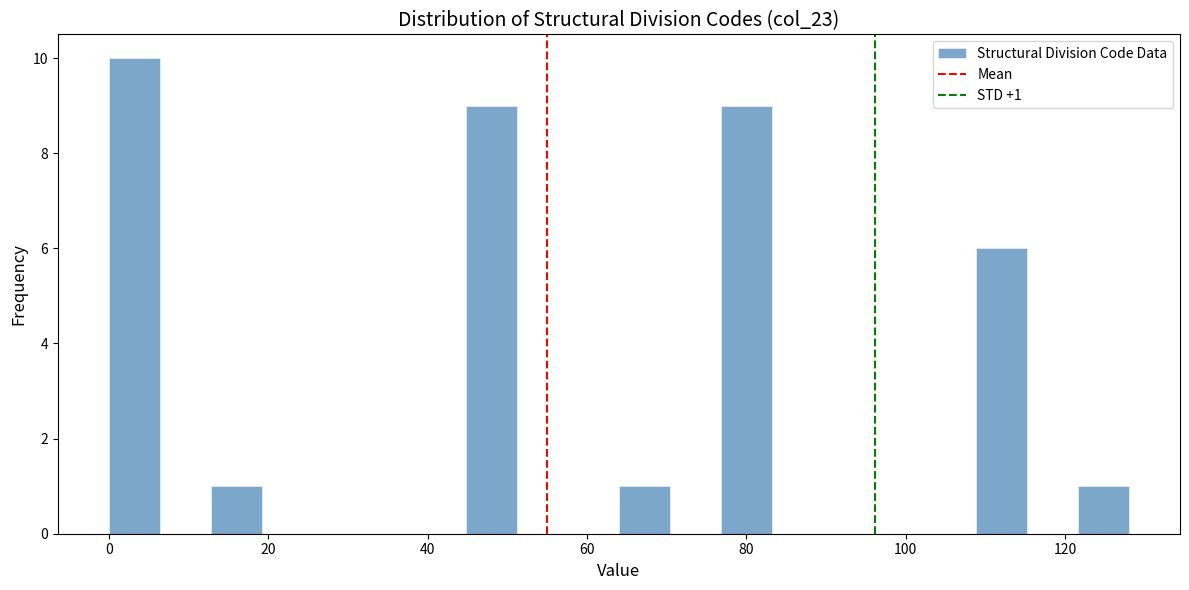

Read against the x-axis, roughly where is the centre of the tallest bar?

4